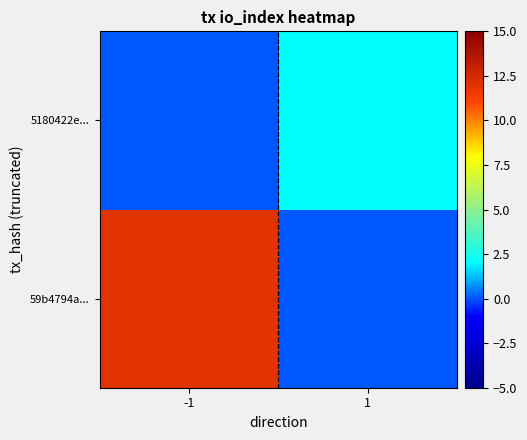

Which series has the largest range (max minus min)?

59b4794a...